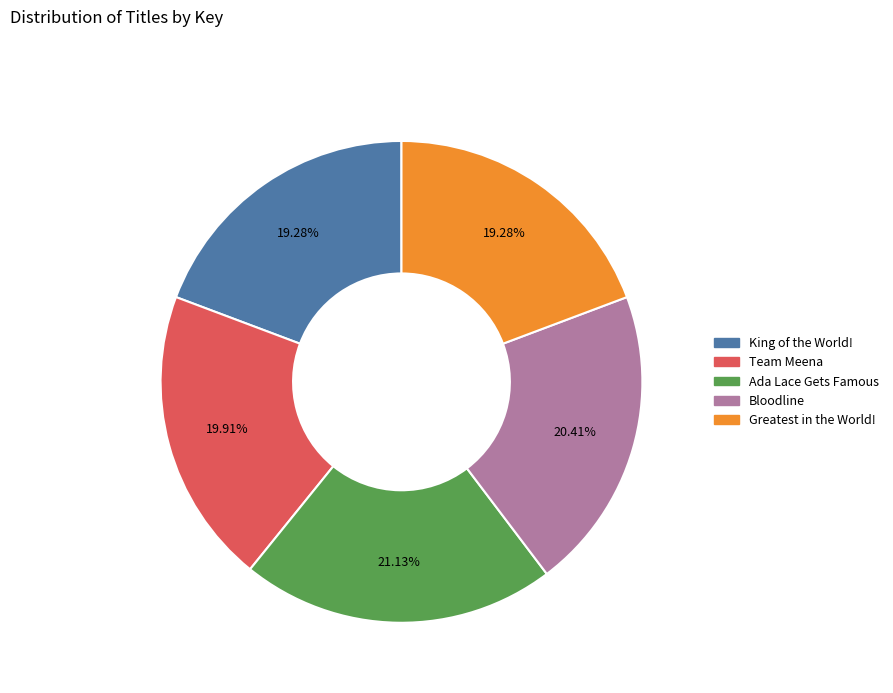

Which category has the biggest portion of the pie?

Ada Lace Gets Famous